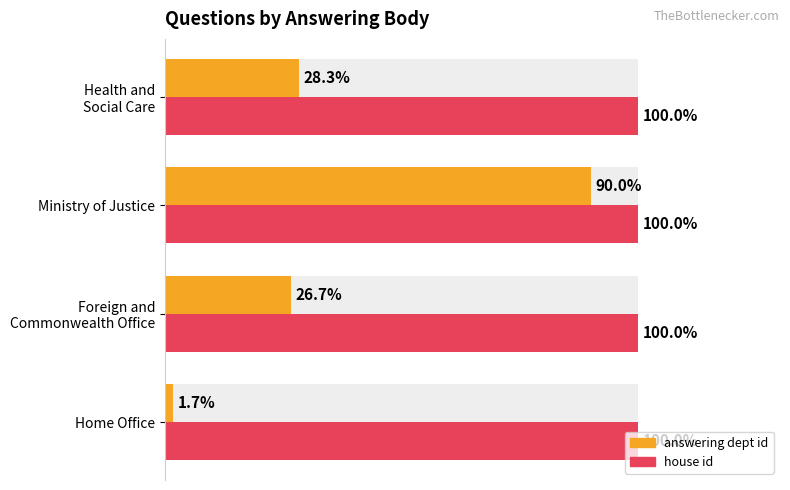

Is the value of house id at 20 greater than the value of answering dept id at 60?

No